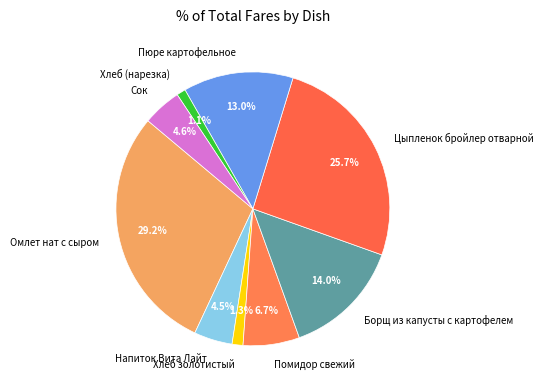

Is it true that Пюре картофельное is 22% of the pie?

False